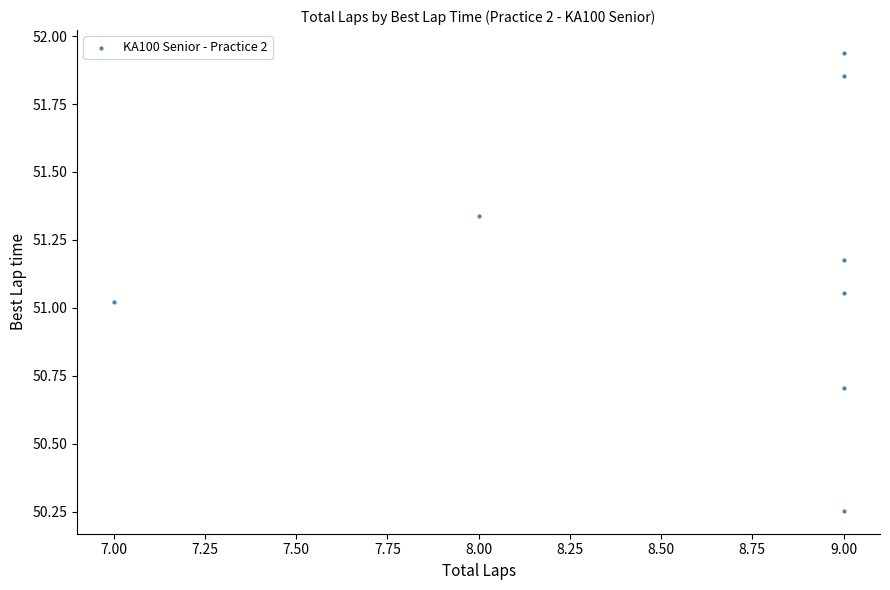

What is the range of Y values (max minus min)?

1.7